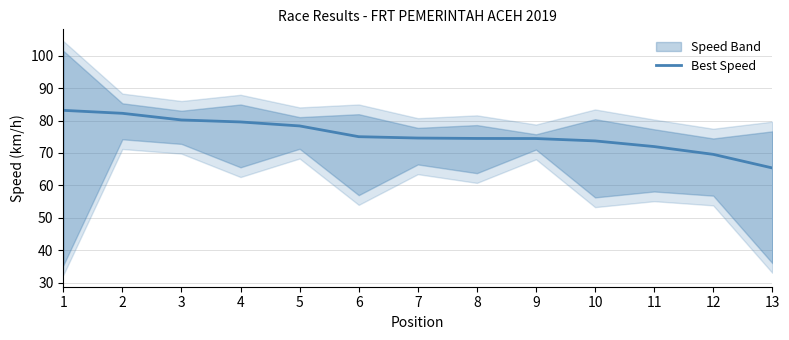

How many data points are less than 74?

4